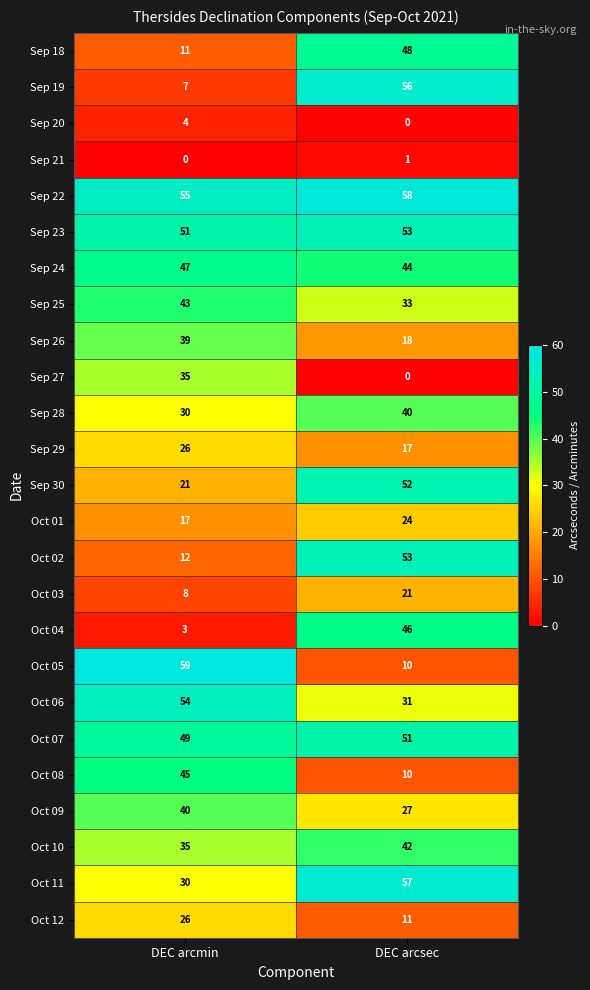

What is the spread (max minus min) of values at DEC arcsec?

58